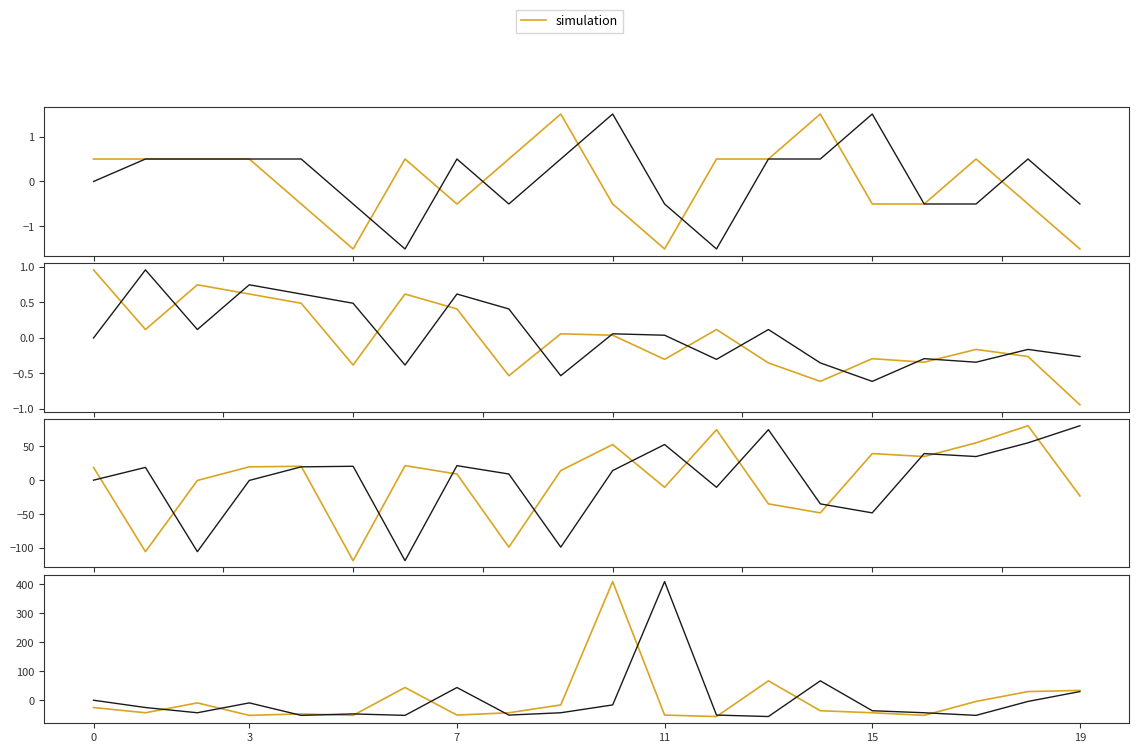

In Signal, how many points are higher than both neighbors (excluding endpoints)?

4